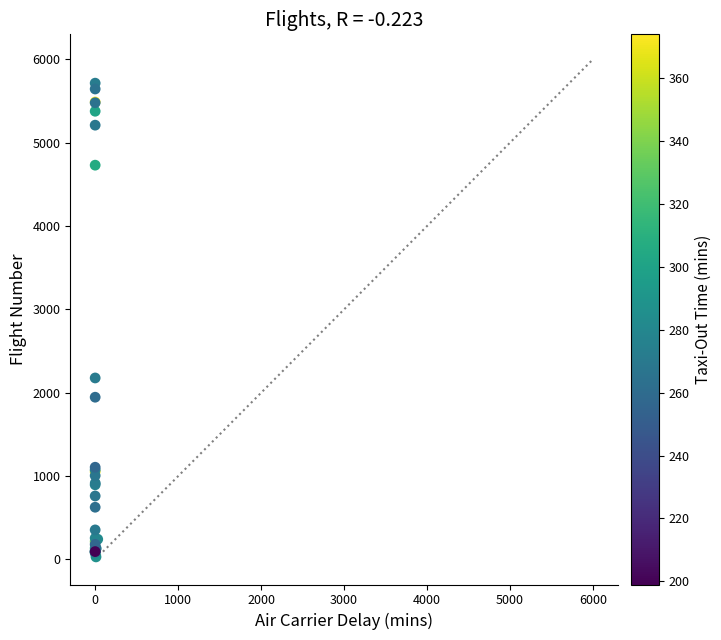

What Y value in the scatter plot is closest to 2873?

2178